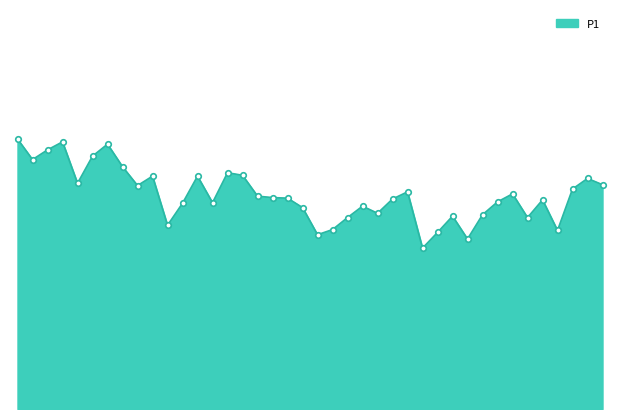

What is the value of the 24th point from the left?

7.1